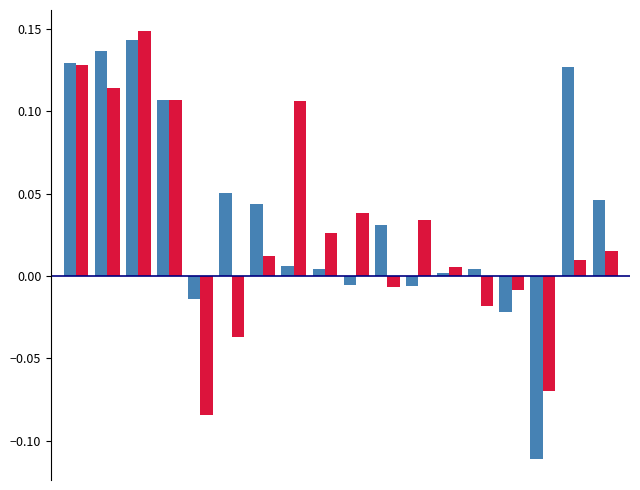

How many series are shown in this chart?

2